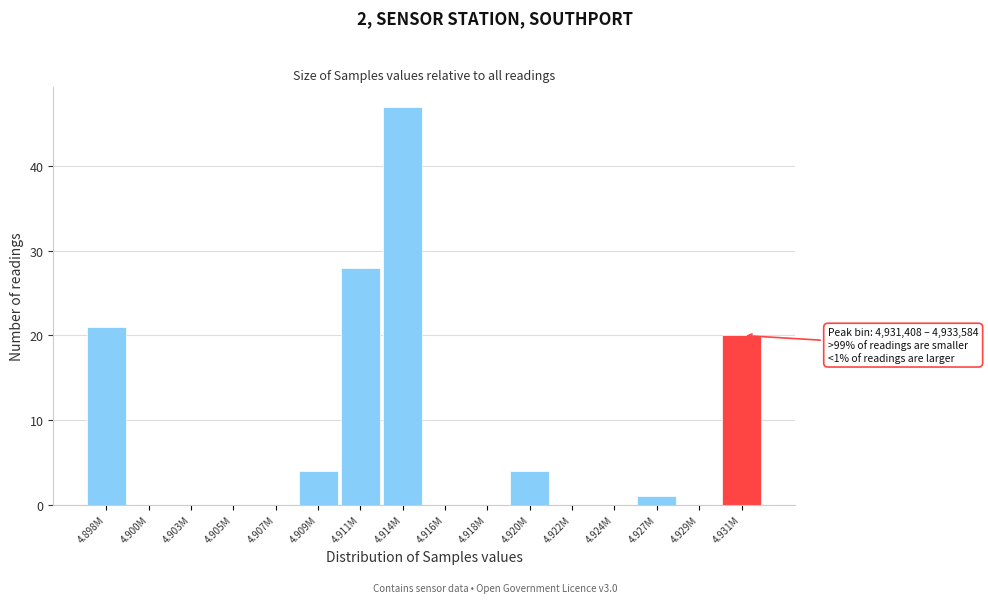

Reading left to right, extract all data points from this chart.

4.898M=21	4.900M=0	4.903M=0	4.905M=0	4.907M=0	4.909M=4	4.911M=28	4.914M=47	4.916M=0	4.918M=0	4.920M=4	4.922M=0	4.924M=0	4.927M=1	4.929M=0	4.931M=20